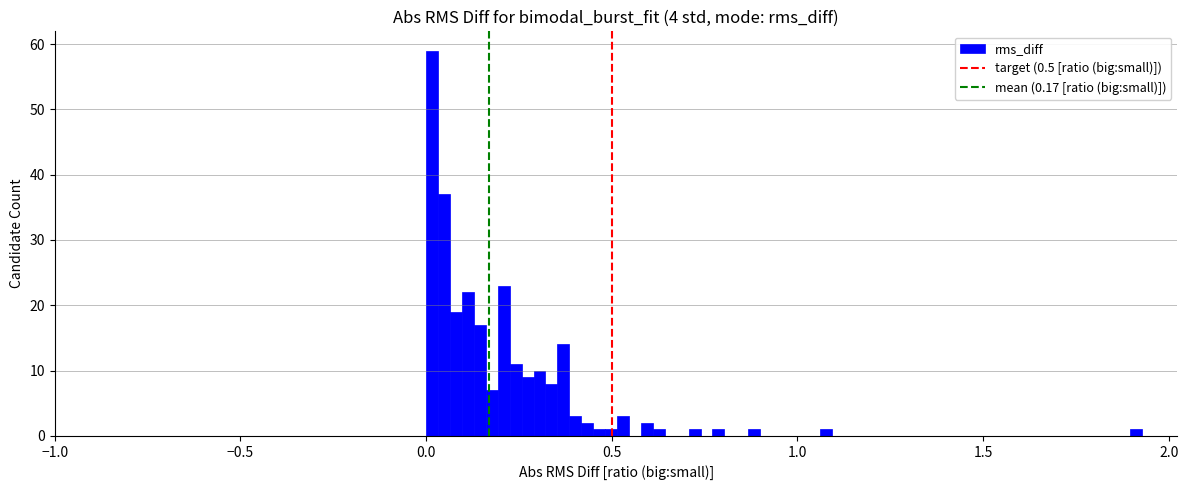

Read against the x-axis, roughly where is the centre of the tallest bar?

0.00